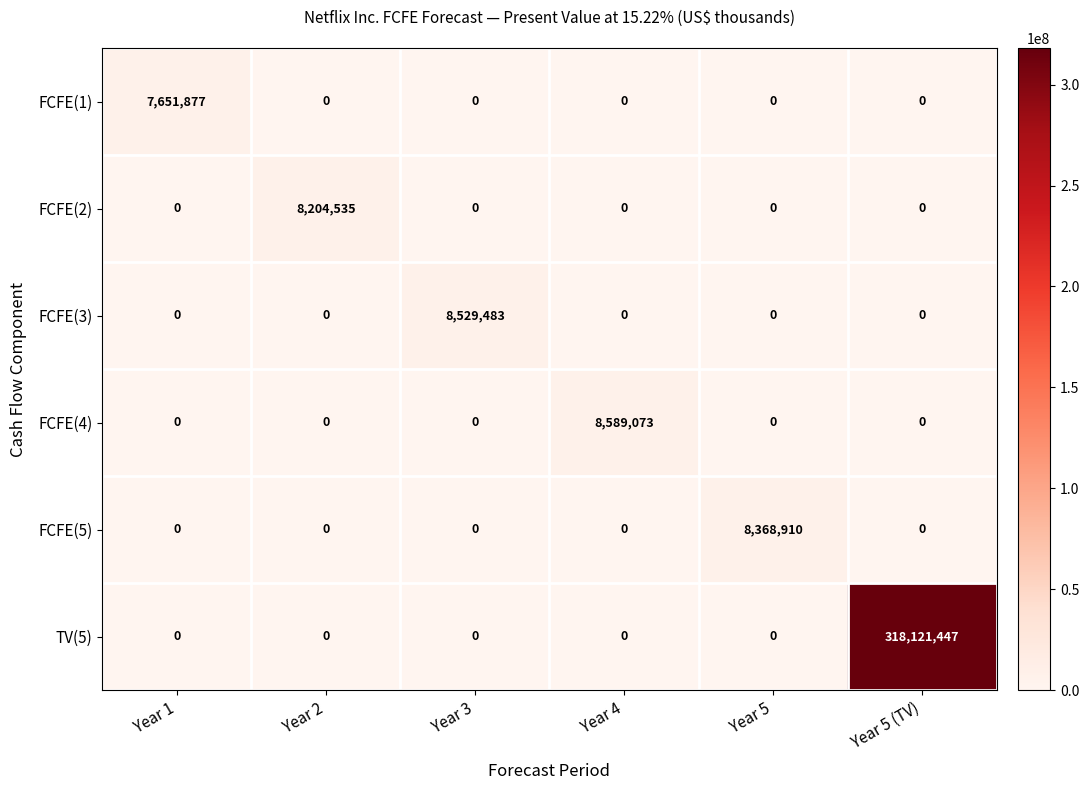

List the series in order of their peak value, lowest first.

FCFE(1), FCFE(2), FCFE(5), FCFE(3), FCFE(4), TV(5)